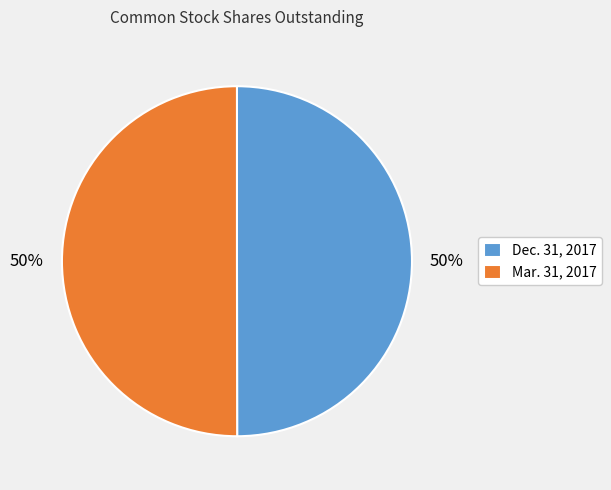

Is the sum of Mar. 31, 2017 and Dec. 31, 2017 greater than half?

Yes